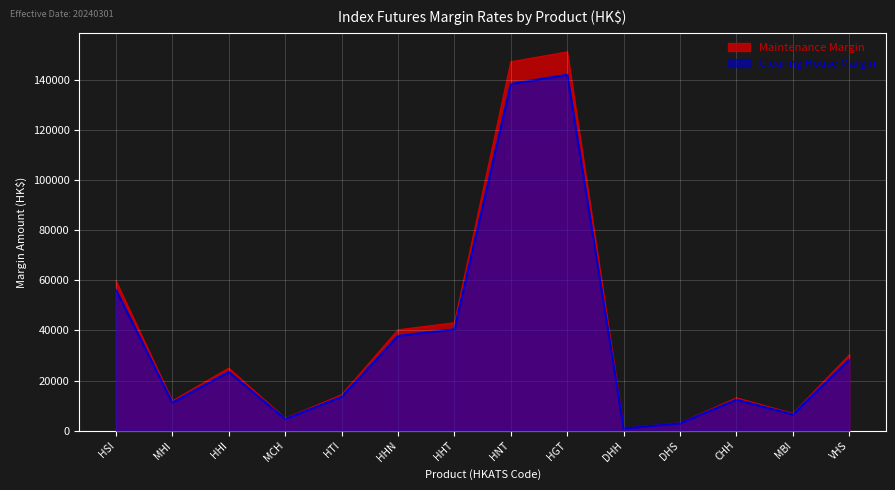

How many lines are shown in the chart?

2